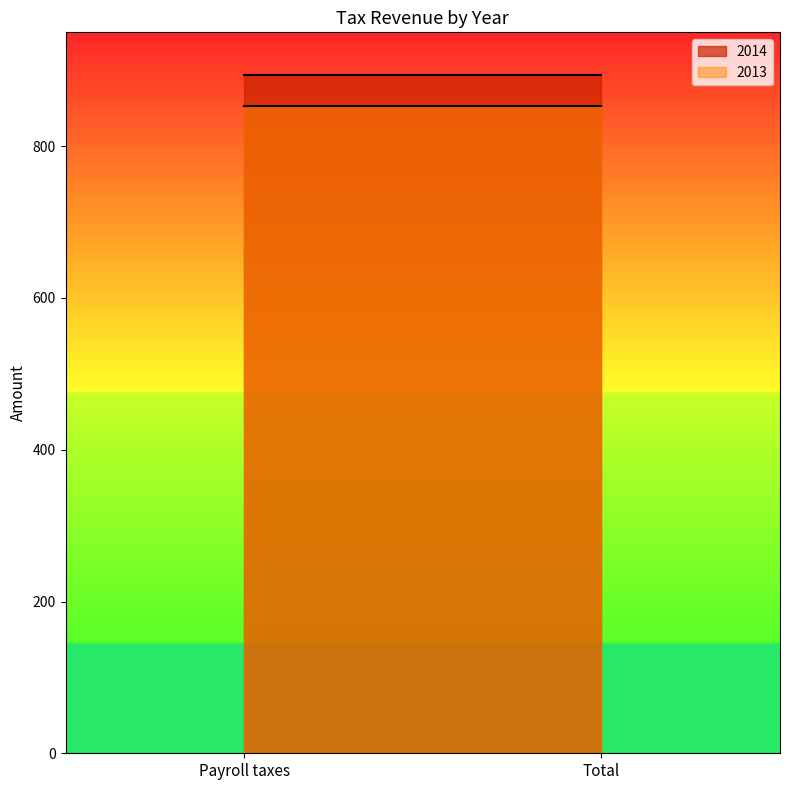

List the series in order of their overall mean, lowest first.

2013, 2014